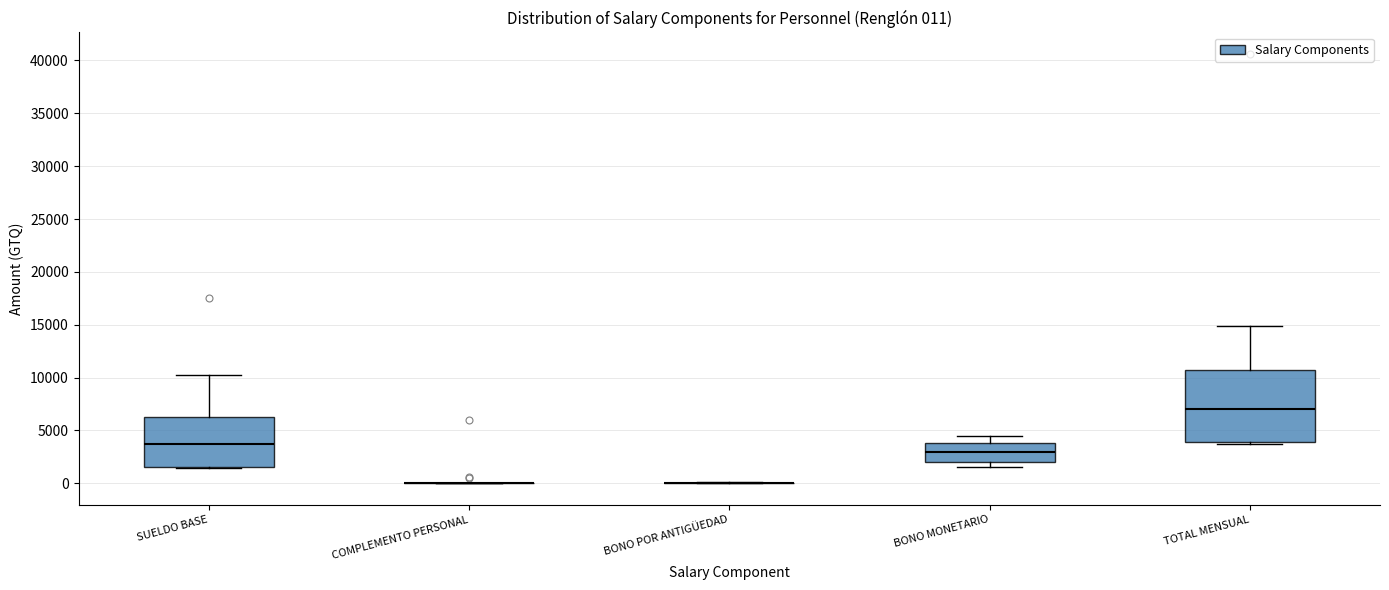

Which box is the tallest, from its lower edge to its upper edge?

TOTAL MENSUAL